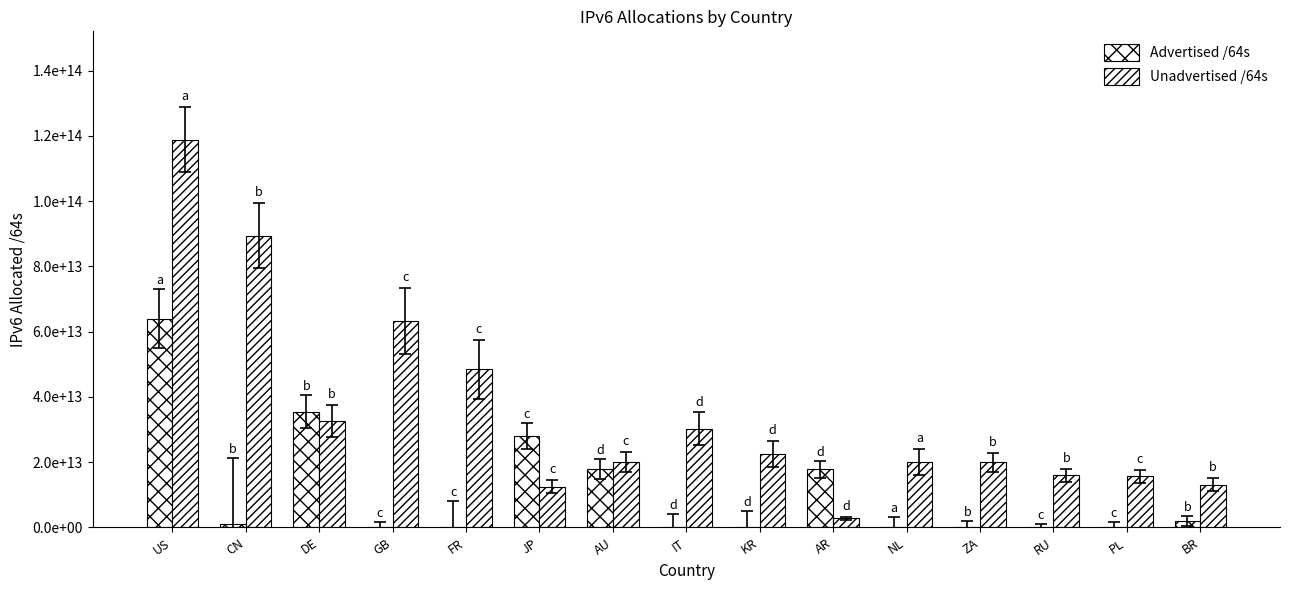

What is the difference between the maximum and minimum values in the Advertised /64s series?

64007355039744